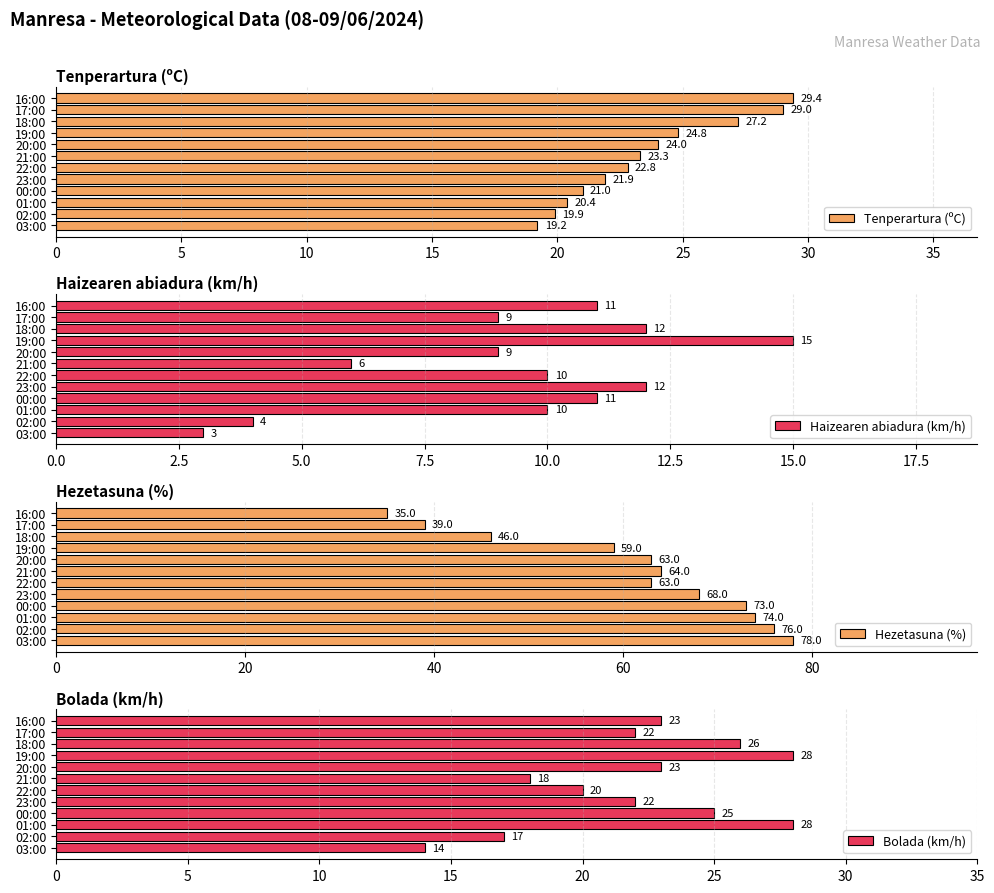

Which series has the largest total across all categories?

Hezetasuna (%)